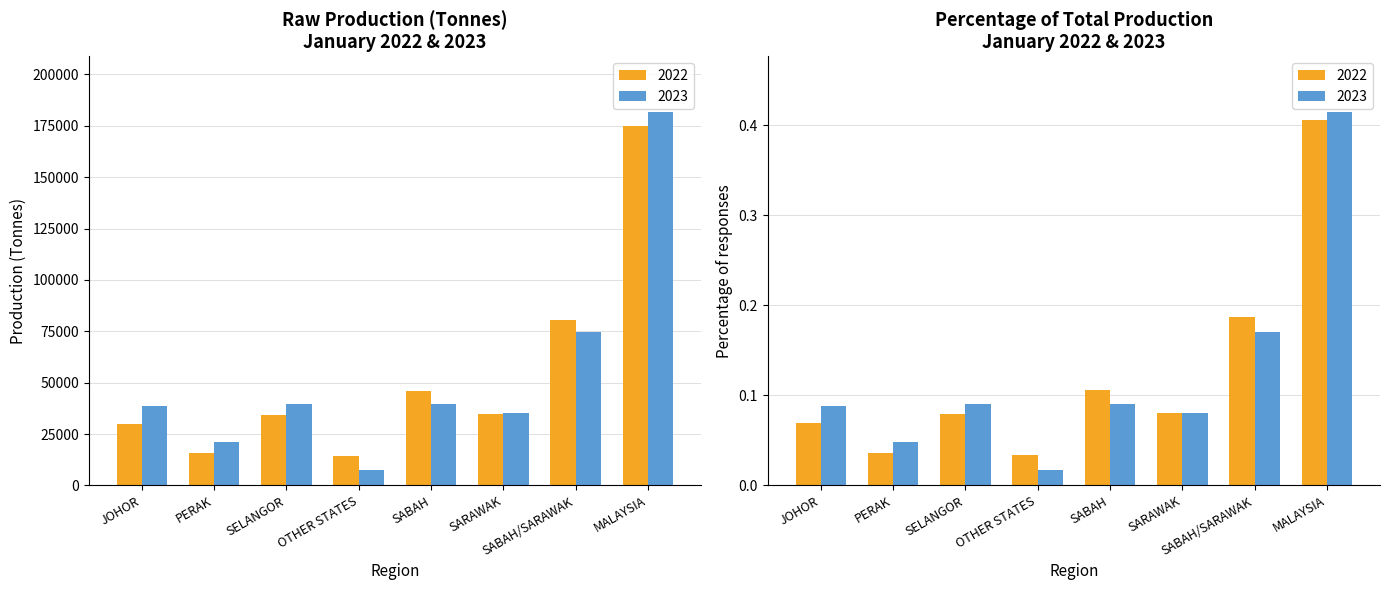

What is the sum of the 2022 values at SELANGOR and OTHER STATES?

0.1